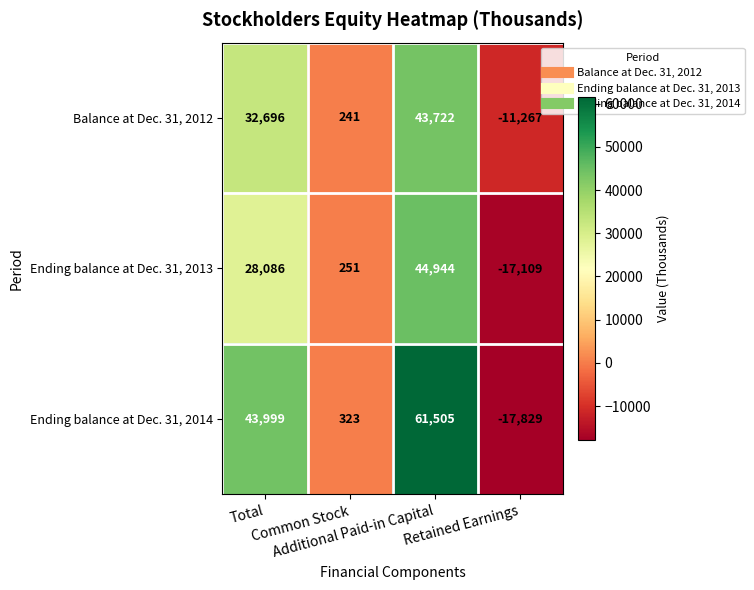

What is the minimum value shown in the chart?

-17829